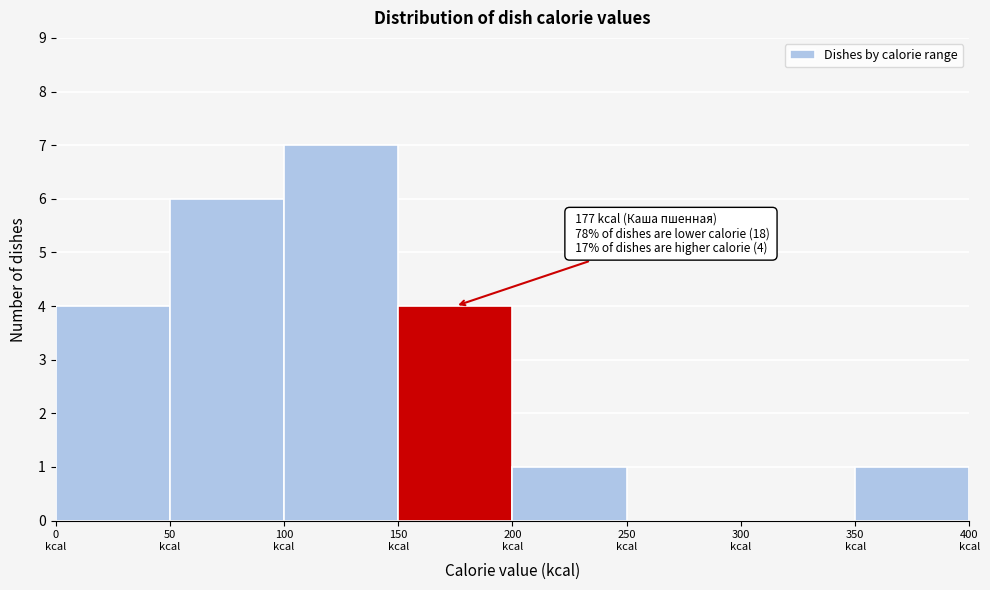

Over which range of the x-axis is the bar tallest?

100 to 150